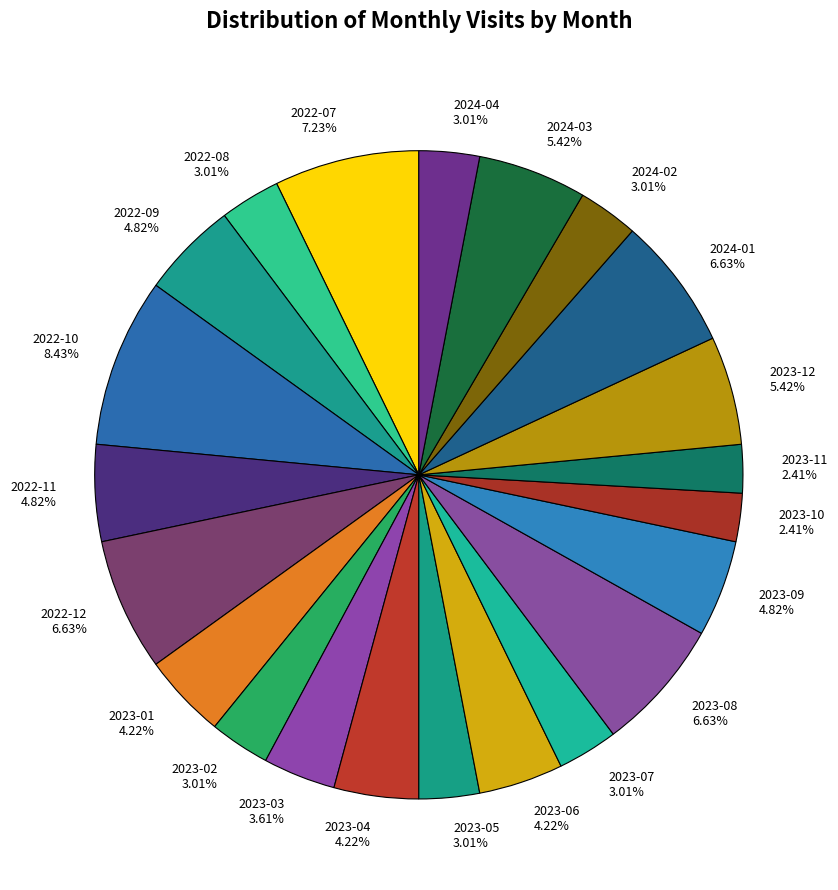

Between 2023-07 3.01% and 2023-08 6.63%, which is larger?

2023-08 6.63%